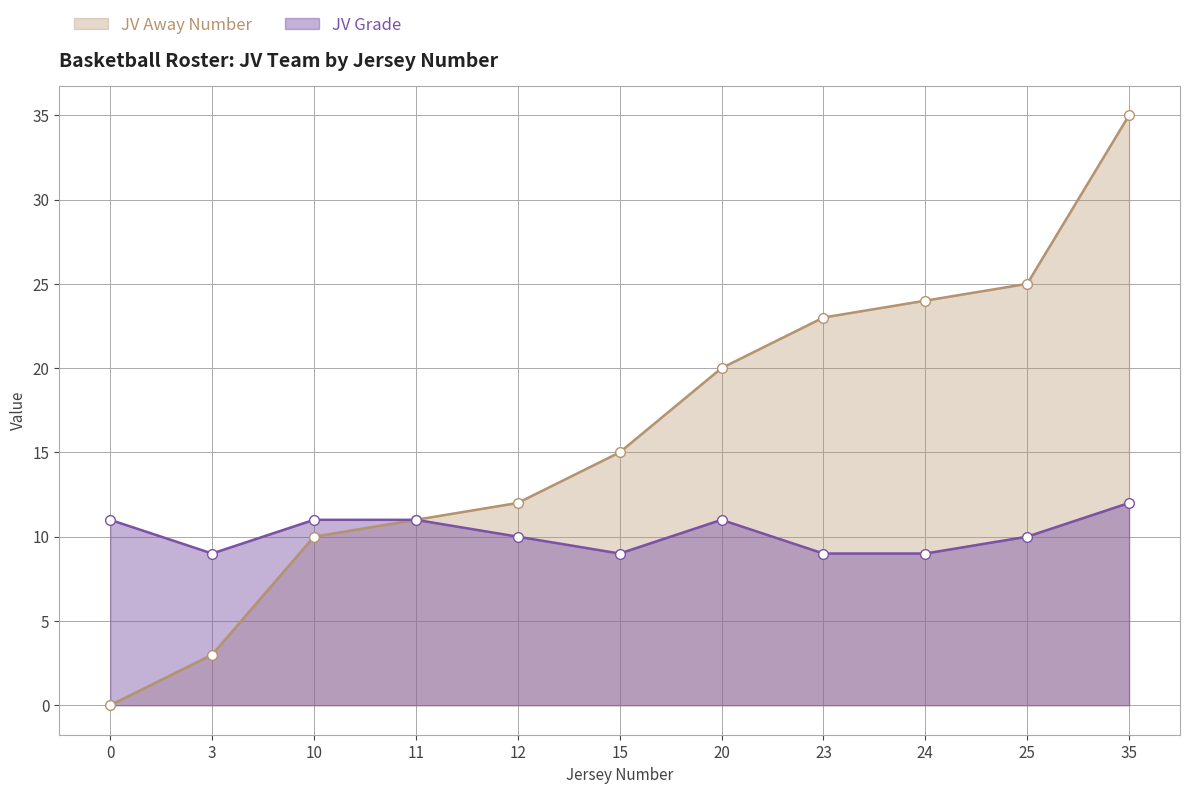

Between 11 and 15, which is larger?

15